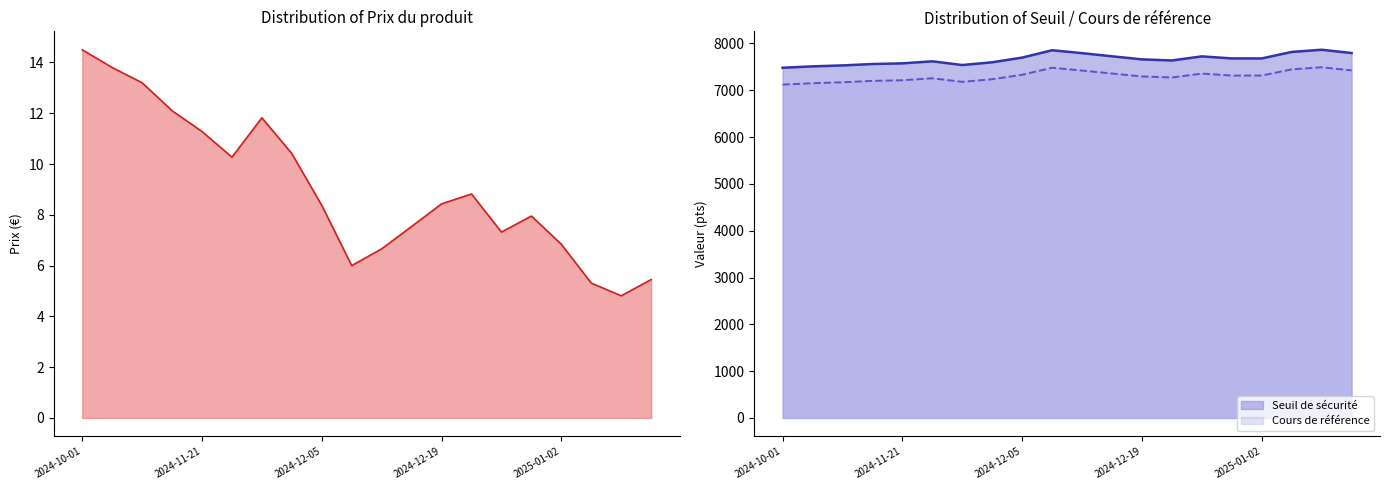

Where is the first local minimum for Seuil de securite?

2024-11-28